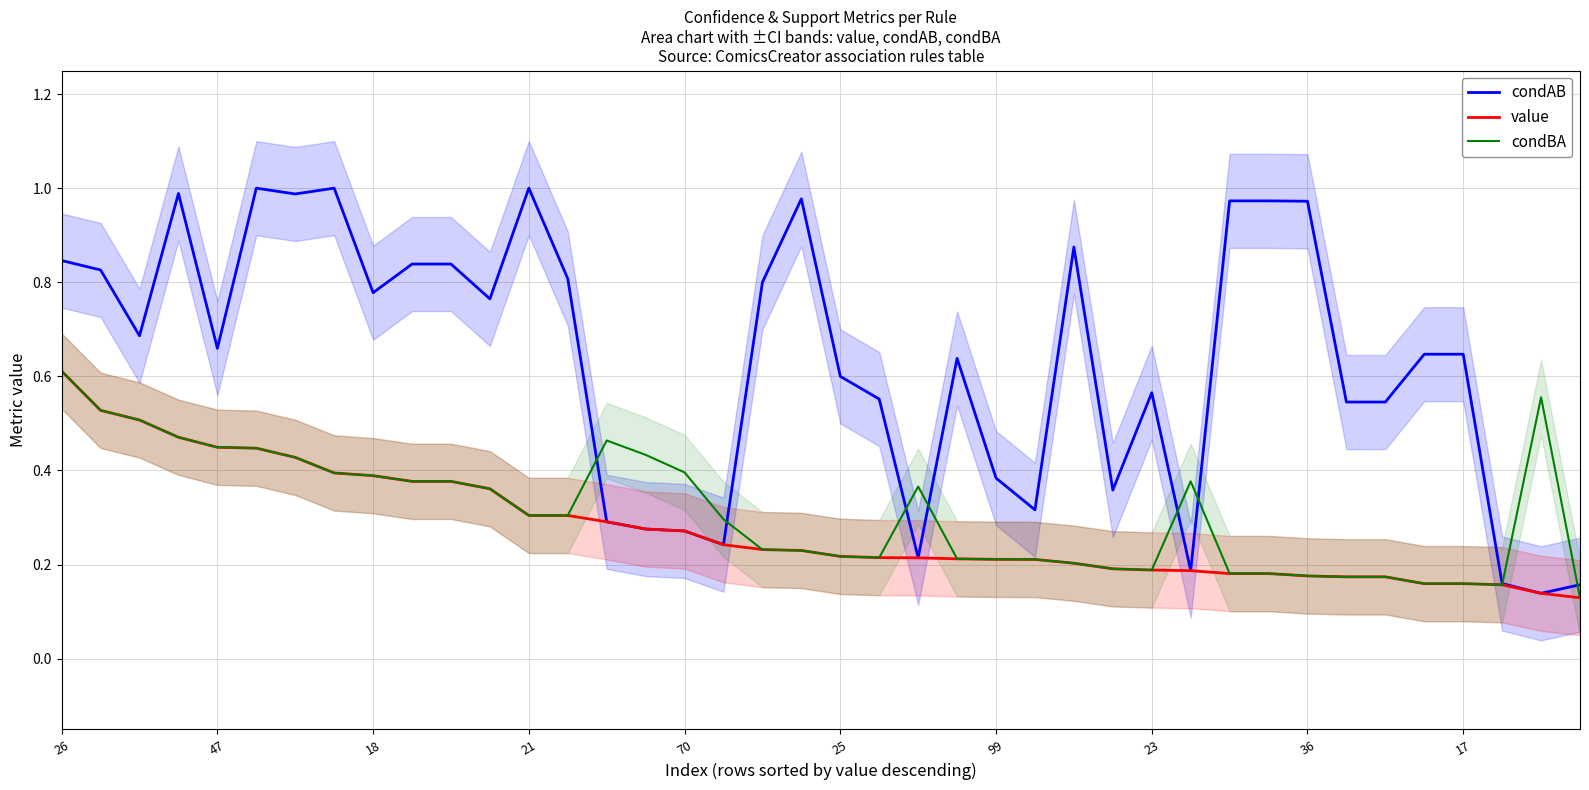

What is the difference between the maximum and minimum values in the condBA series?

0.5